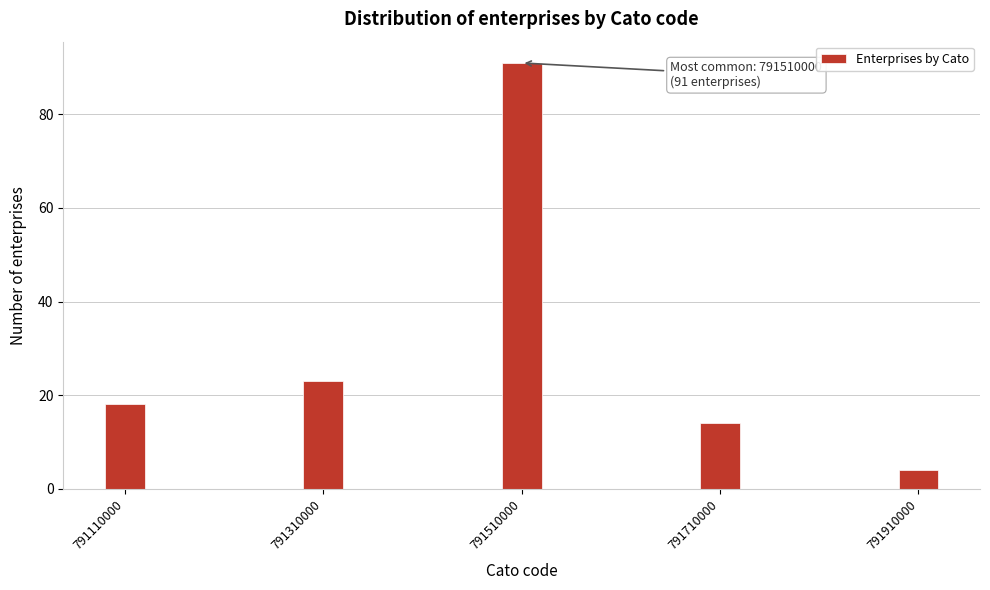

Reading left to right, transcribe all the data shown in this chart.

791110000=18	791310000=23	791510000=91	791710000=14	791910000=4